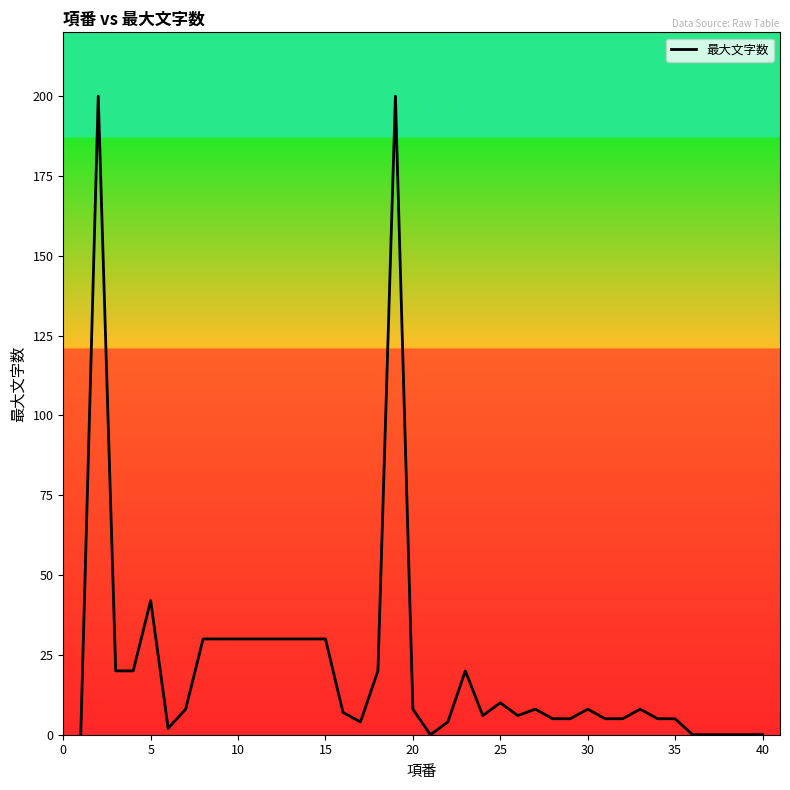

What is the greatest value displayed?

200